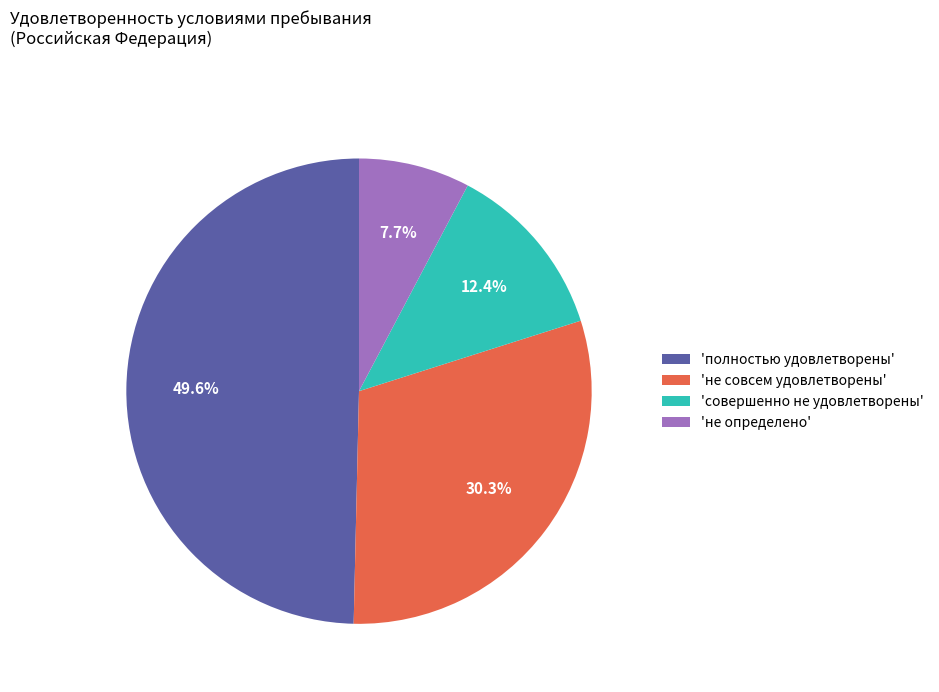

Does any single category account for the majority?

No